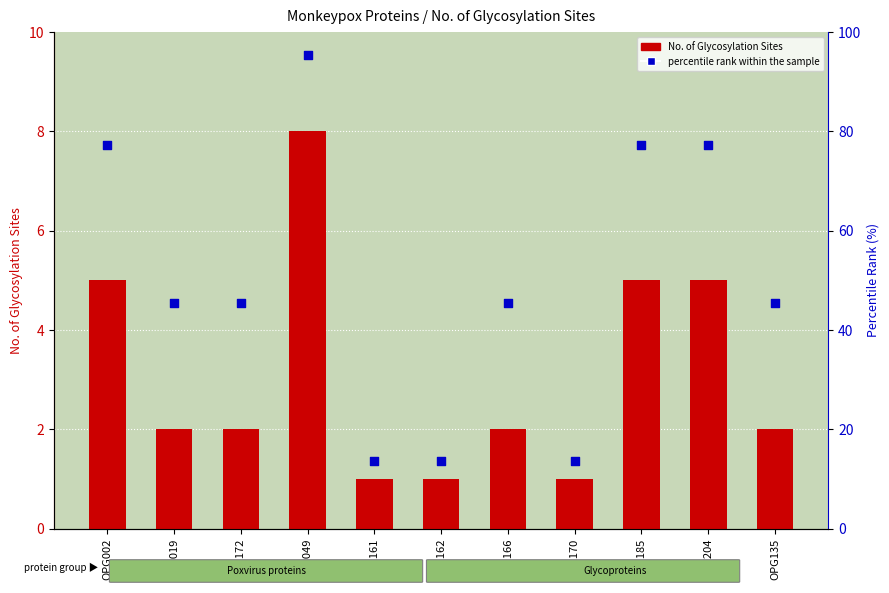

What are all the series names shown in the legend?

No. of Glycosylation Sites, percentile rank within the sample